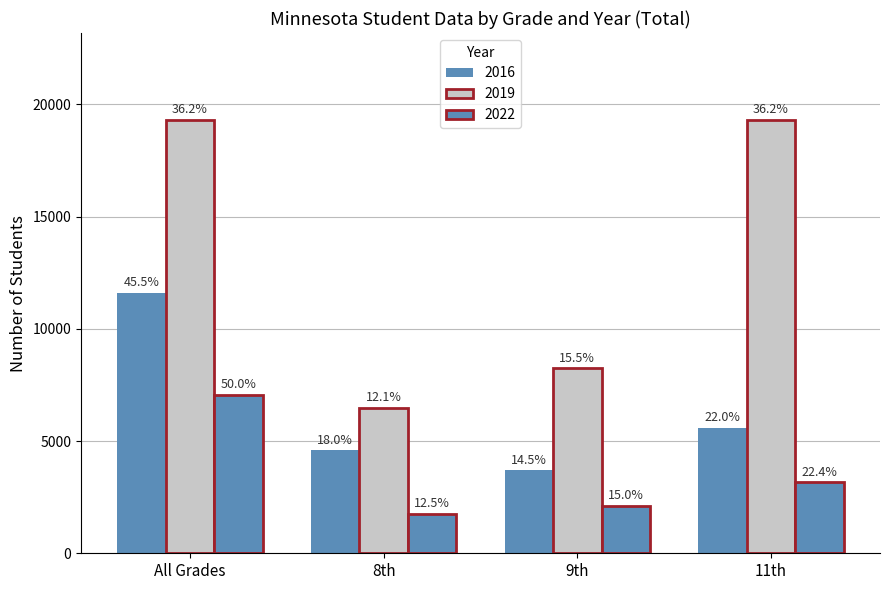

Are the bars grouped side by side (vs. stacked)?

Yes